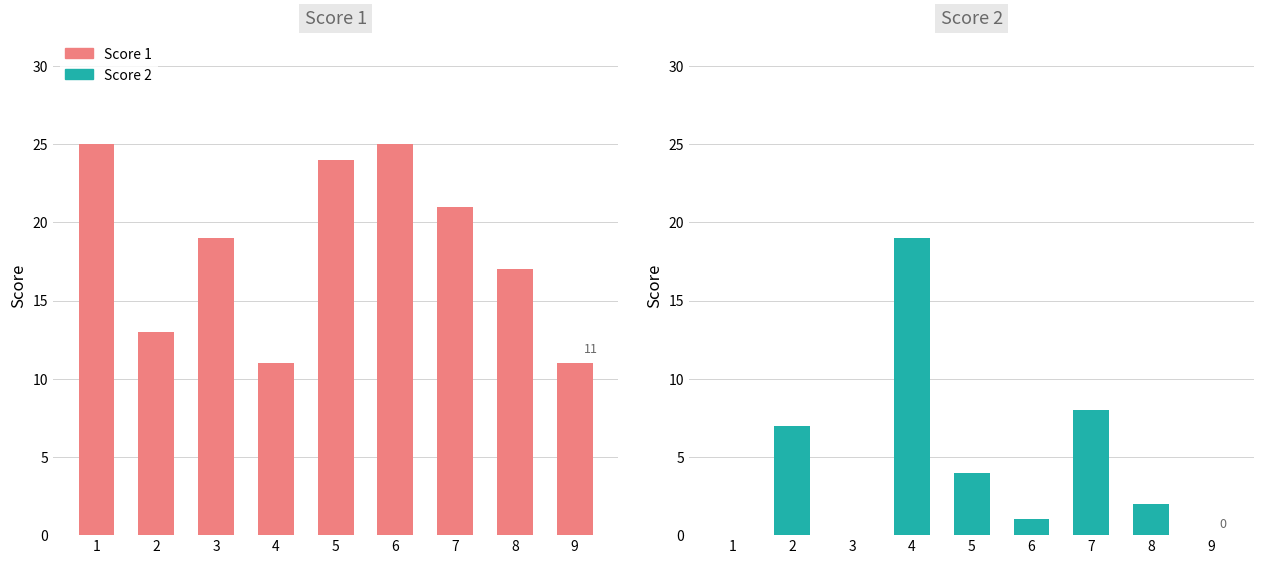

How many categories are shown in the chart?

9